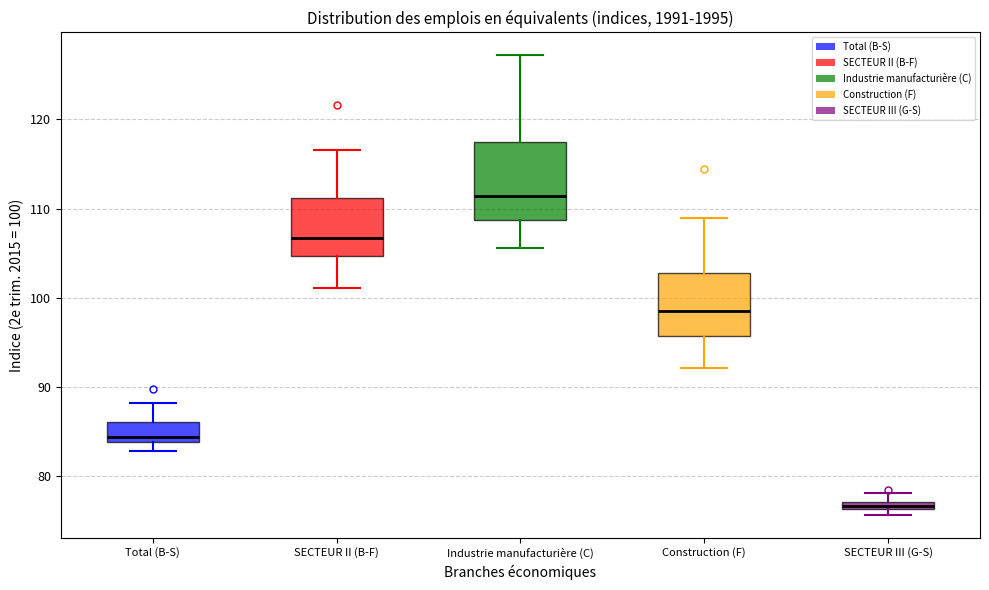

Where does the lower whisker of the box for Industrie manufacturière (C) end on the y-axis? The values are not printed on the chart, so give them approximately, as read against the axis.

106